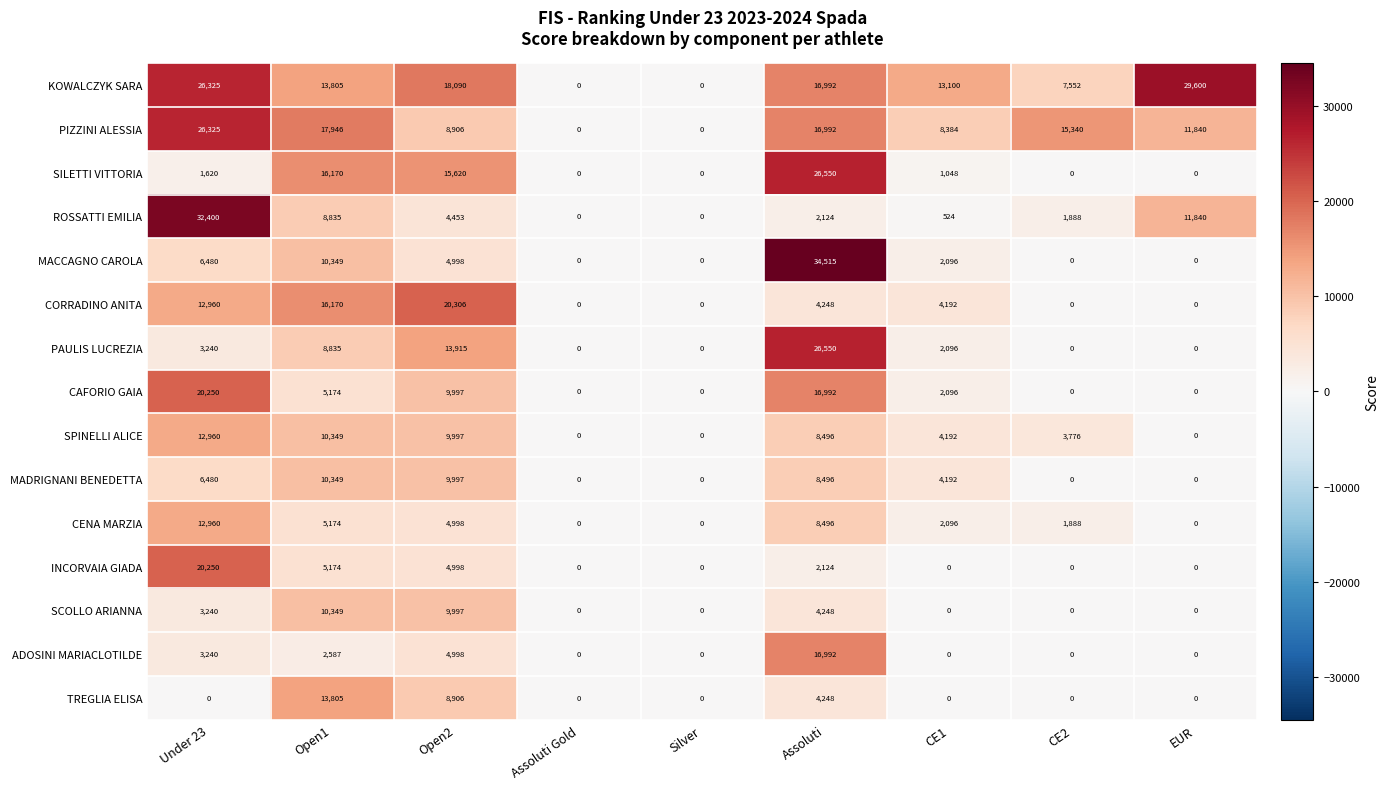

What is the total value across all series at CE2?

30444